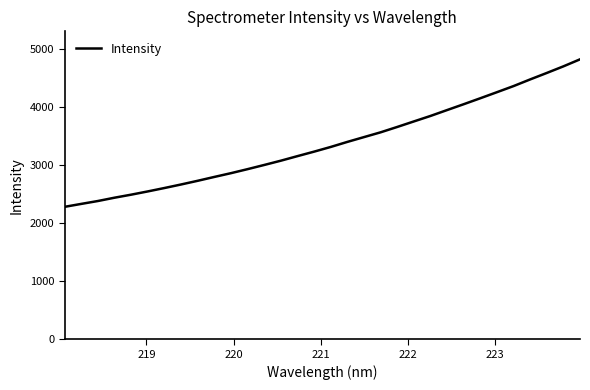

What is the minimum value shown in the chart?

2282.0